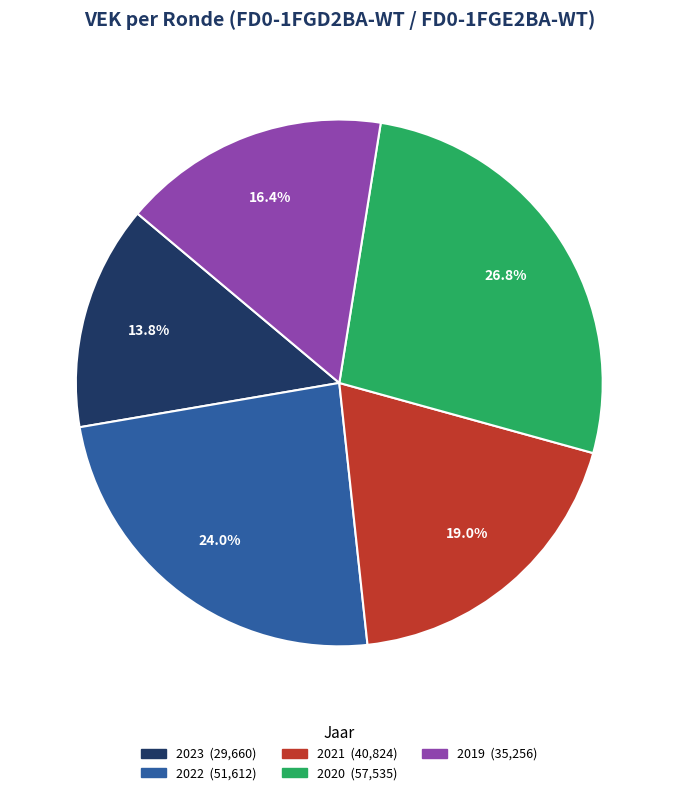

Is there a majority slice in this chart?

No